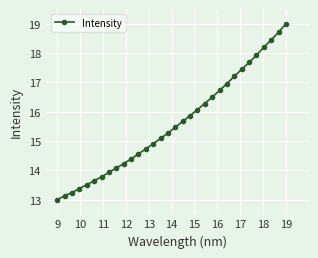

What is the value of the 22nd point from the left?

16.5